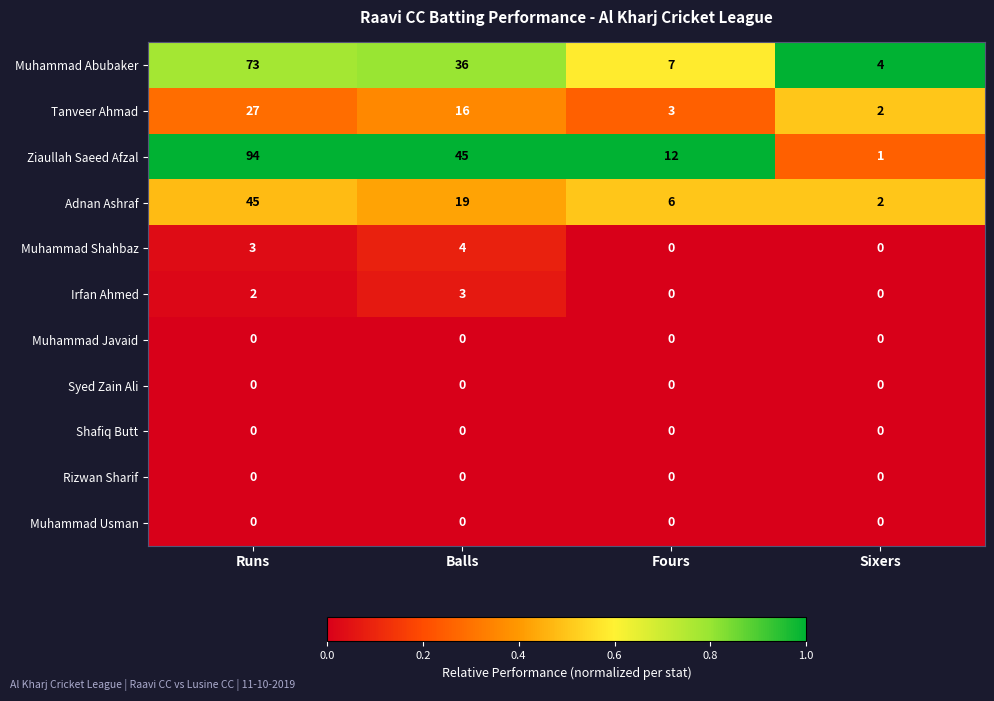

Rank the categories by Tanveer Ahmad value from lowest to highest.

Sixers, Fours, Balls, Runs